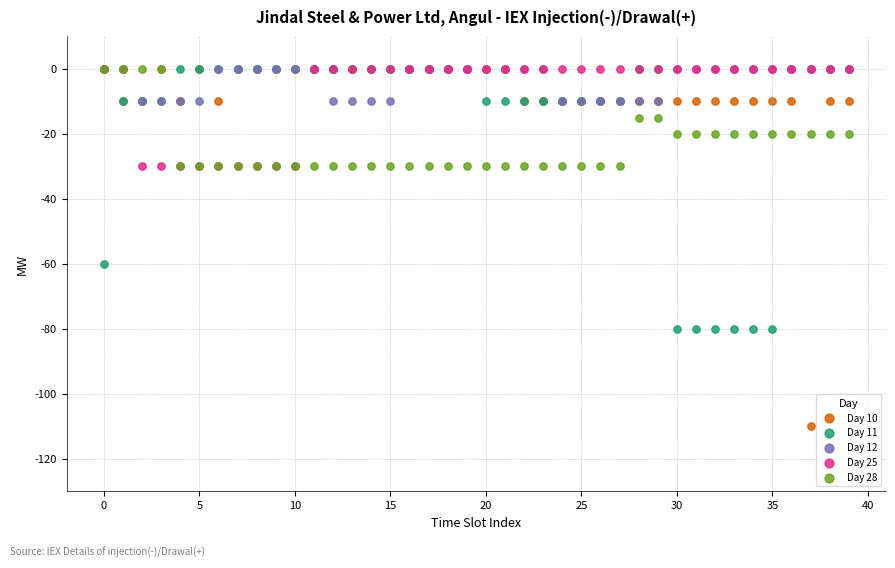

Which series reaches the minimum Y coordinate?

Day 10